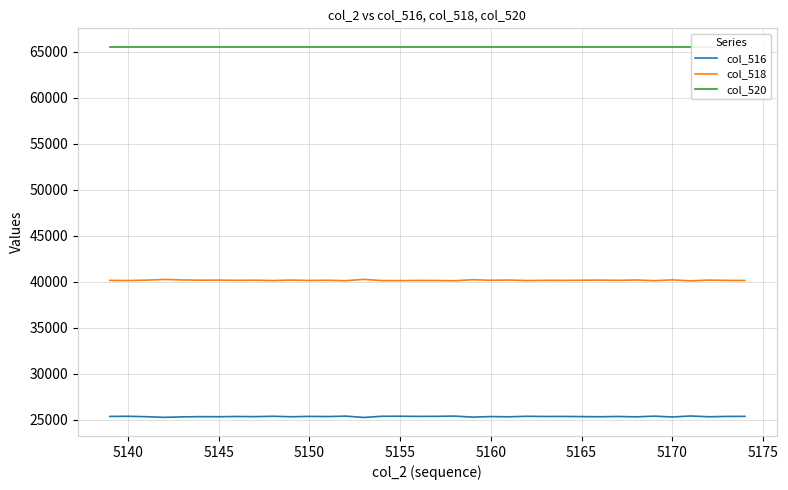

What is the highest value of the col_516 series?

25424